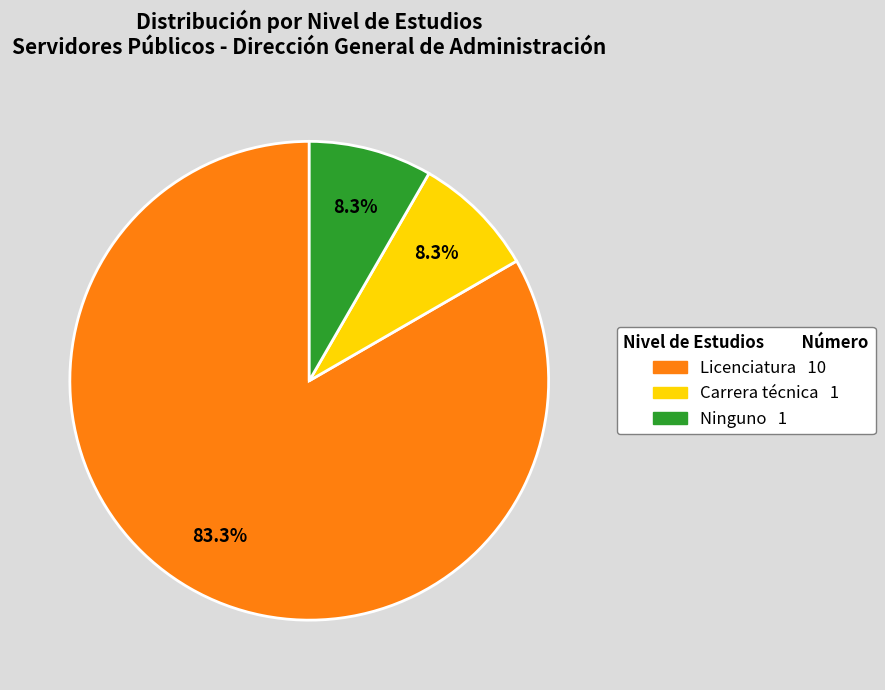

Is there a majority slice in this chart?

Yes